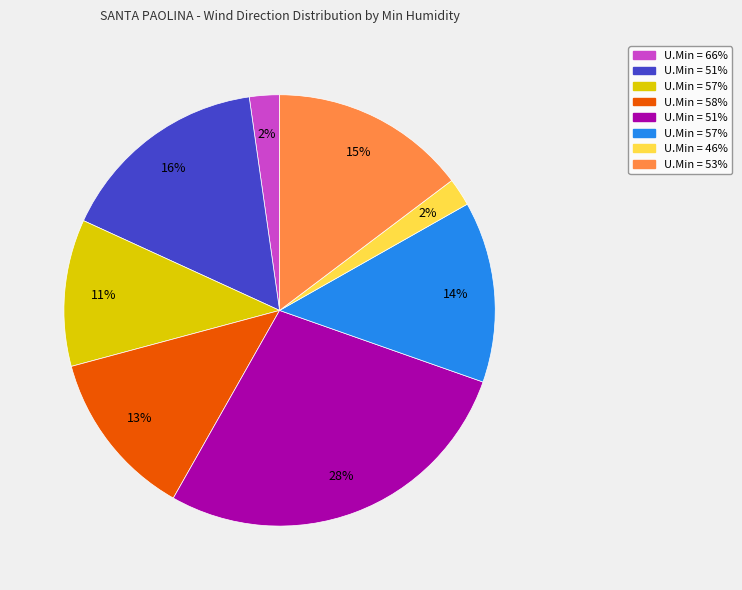

To the nearest percent, what is the average slice percentage?

12%